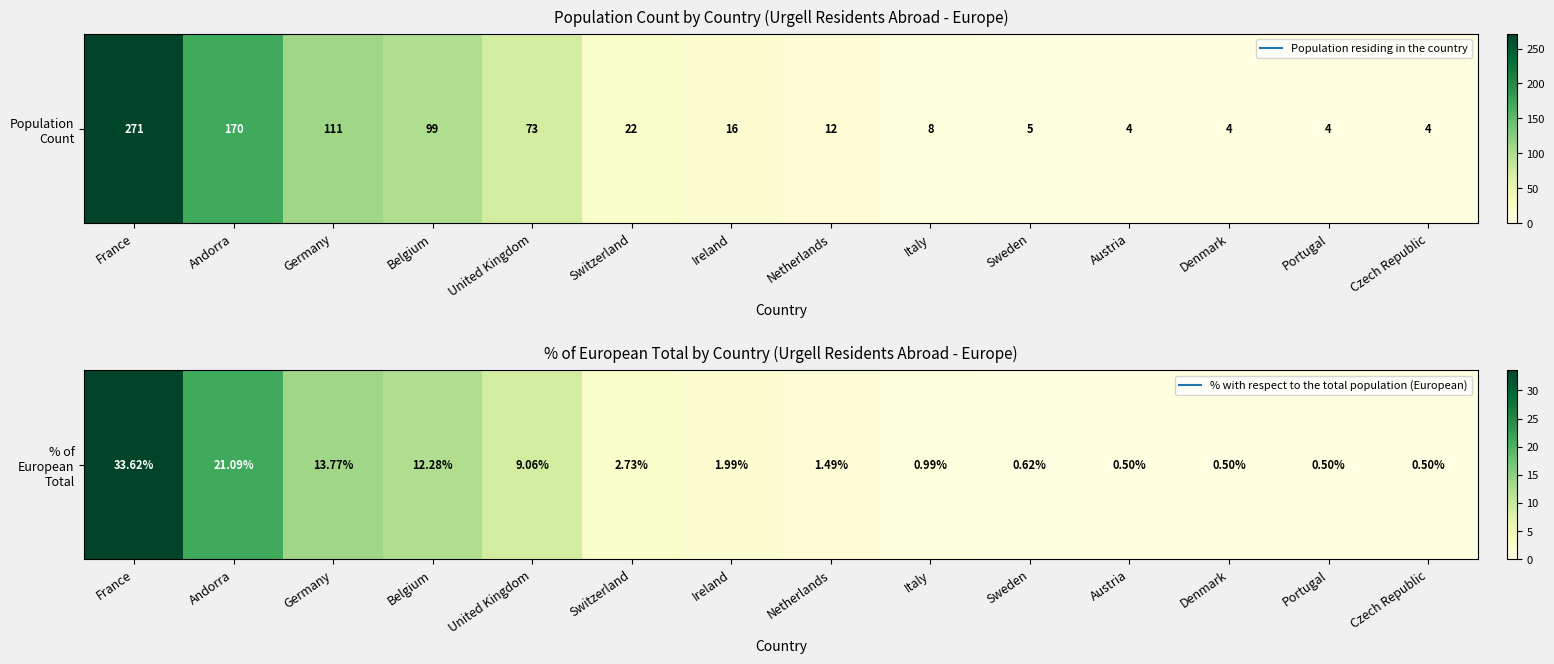

At which category does the chart reach its minimum across all series?

Austria